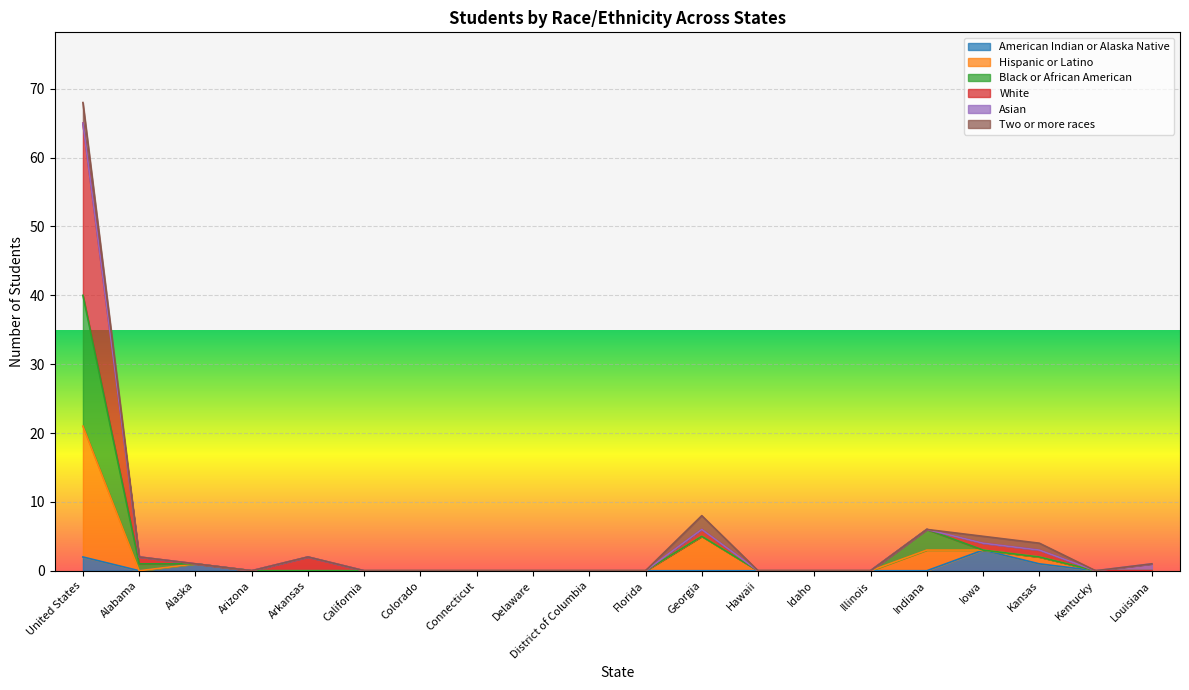

How many values in Hispanic or Latino are above zero?

6